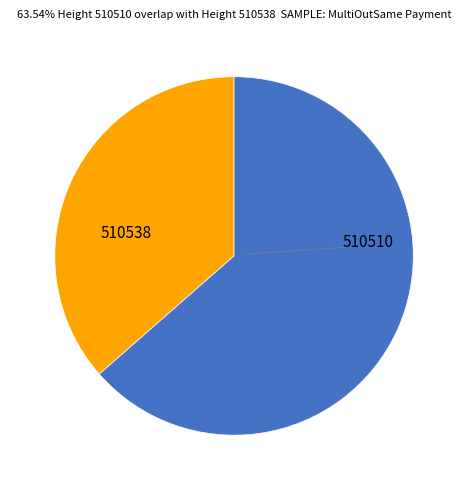

Is there any slice that represents more than half of the pie?

Yes